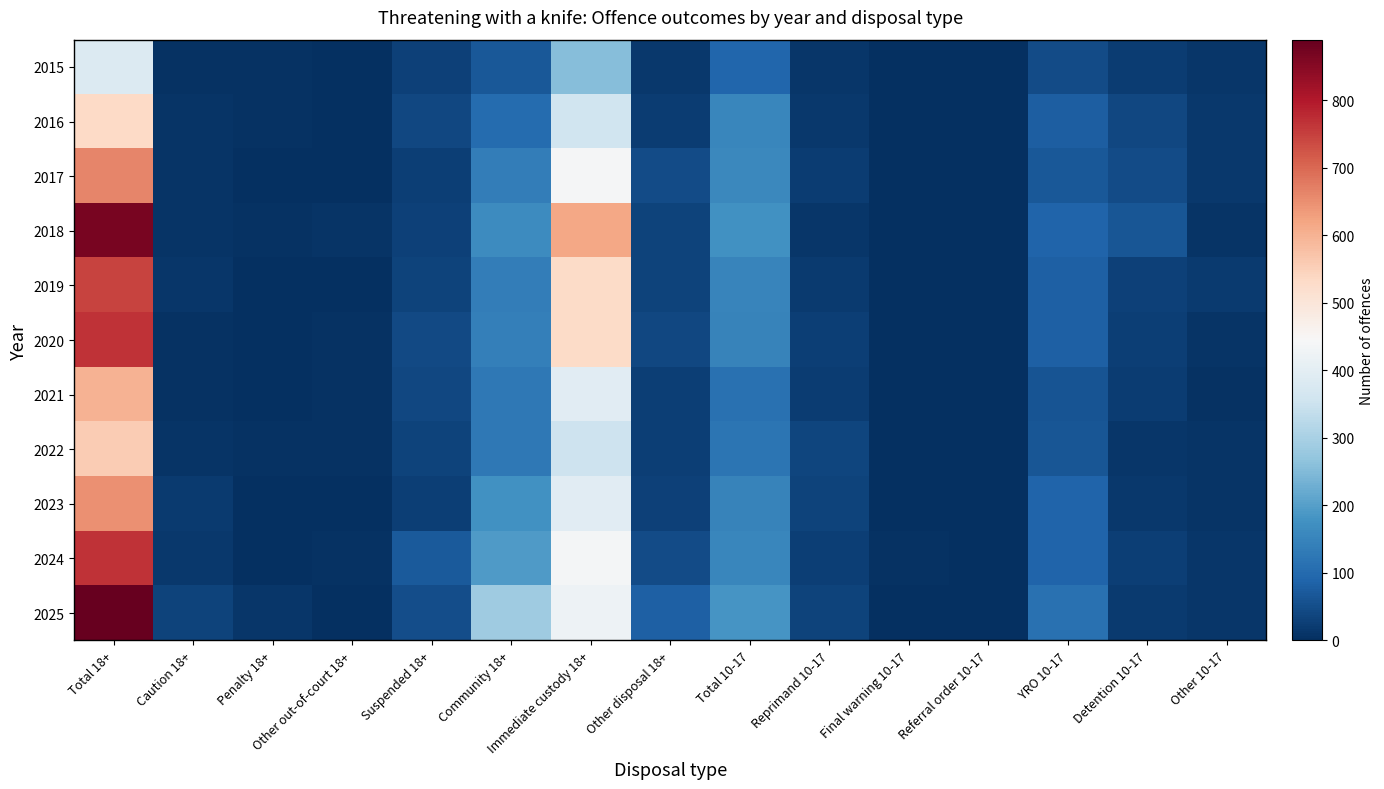

Reading right to left, extract all data points from this chart.

2015: Other 10-17=11	Detention 10-17=24	YRO 10-17=47	Referral order 10-17=0	Final warning 10-17=0	Reprimand 10-17=11	Total 10-17=93	Other disposal 18+=16	Immediate custody 18+=257	Community 18+=68	Suspended 18+=31	Other out-of-court 18+=2	Penalty 18+=4	Caution 18+=6	Total 18+=384
2016: Other 10-17=16	Detention 10-17=39	YRO 10-17=79	Referral order 10-17=0	Final warning 10-17=3	Reprimand 10-17=17	Total 10-17=154	Other disposal 18+=21	Immediate custody 18+=358	Community 18+=101	Suspended 18+=39	Other out-of-court 18+=2	Penalty 18+=4	Caution 18+=7	Total 18+=532
2017: Other 10-17=16	Detention 10-17=48	YRO 10-17=68	Referral order 10-17=0	Final warning 10-17=2	Reprimand 10-17=24	Total 10-17=158	Other disposal 18+=48	Immediate custody 18+=439	Community 18+=137	Suspended 18+=26	Other out-of-court 18+=3	Penalty 18+=3	Caution 18+=7	Total 18+=663
2018: Other 10-17=9	Detention 10-17=65	YRO 10-17=89	Referral order 10-17=0	Final warning 10-17=2	Reprimand 10-17=11	Total 10-17=176	Other disposal 18+=32	Immediate custody 18+=618	Community 18+=165	Suspended 18+=28	Other out-of-court 18+=9	Penalty 18+=5	Caution 18+=9	Total 18+=866
2019: Other 10-17=19	Detention 10-17=31	YRO 10-17=83	Referral order 10-17=0	Final warning 10-17=0	Reprimand 10-17=18	Total 10-17=151	Other disposal 18+=33	Immediate custody 18+=530	Community 18+=136	Suspended 18+=33	Other out-of-court 18+=1	Penalty 18+=0	Caution 18+=11	Total 18+=744
2020: Other 10-17=10	Detention 10-17=26	YRO 10-17=83	Referral order 10-17=0	Final warning 10-17=3	Reprimand 10-17=25	Total 10-17=147	Other disposal 18+=41	Immediate custody 18+=529	Community 18+=140	Suspended 18+=43	Other out-of-court 18+=6	Penalty 18+=3	Caution 18+=6	Total 18+=768
2021: Other 10-17=5	Detention 10-17=22	YRO 10-17=60	Referral order 10-17=0	Final warning 10-17=2	Reprimand 10-17=23	Total 10-17=112	Other disposal 18+=27	Immediate custody 18+=395	Community 18+=126	Suspended 18+=41	Other out-of-court 18+=5	Penalty 18+=0	Caution 18+=6	Total 18+=600
2022: Other 10-17=8	Detention 10-17=12	YRO 10-17=64	Referral order 10-17=0	Final warning 10-17=0	Reprimand 10-17=35	Total 10-17=119	Other disposal 18+=27	Immediate custody 18+=352	Community 18+=126	Suspended 18+=32	Other out-of-court 18+=6	Penalty 18+=5	Caution 18+=10	Total 18+=558
2023: Other 10-17=8	Detention 10-17=17	YRO 10-17=89	Referral order 10-17=0	Final warning 10-17=1	Reprimand 10-17=33	Total 10-17=148	Other disposal 18+=29	Immediate custody 18+=394	Community 18+=176	Suspended 18+=27	Other out-of-court 18+=3	Penalty 18+=2	Caution 18+=18	Total 18+=649
2024: Other 10-17=12	Detention 10-17=25	YRO 10-17=87	Referral order 10-17=1	Final warning 10-17=5	Reprimand 10-17=25	Total 10-17=155	Other disposal 18+=47	Immediate custody 18+=435	Community 18+=192	Suspended 18+=71	Other out-of-court 18+=5	Penalty 18+=1	Caution 18+=17	Total 18+=768
2025: Other 10-17=12	Detention 10-17=20	YRO 10-17=114	Referral order 10-17=0	Final warning 10-17=3	Reprimand 10-17=32	Total 10-17=181	Other disposal 18+=82	Immediate custody 18+=423	Community 18+=286	Suspended 18+=52	Other out-of-court 18+=2	Penalty 18+=13	Caution 18+=32	Total 18+=890